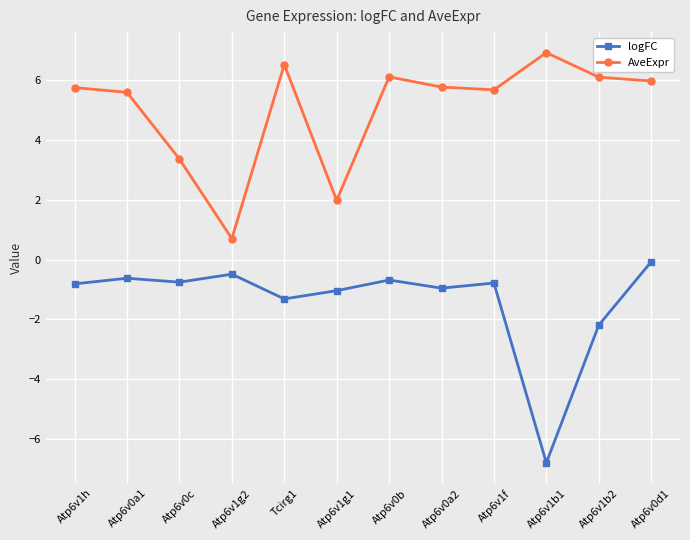

True or false: logFC and AveExpr intersect in this chart.

False